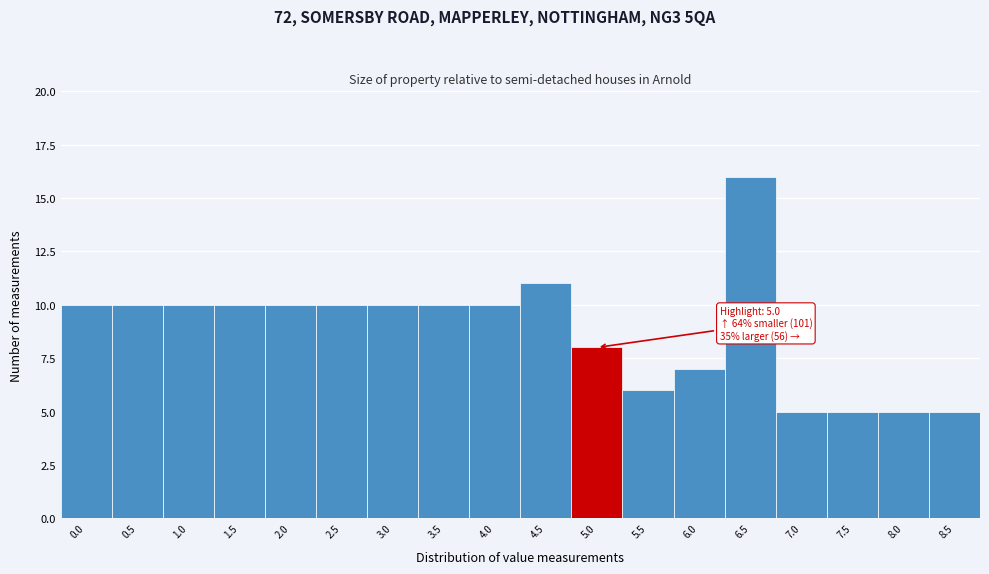

Reading left to right, transcribe all the data shown in this chart.

0.0=10	0.5=10	1.0=10	1.5=10	2.0=10	2.5=10	3.0=10	3.5=10	4.0=10	4.5=11	5.0=8	5.5=6	6.0=7	6.5=16	7.0=5	7.5=5	8.0=5	8.5=5